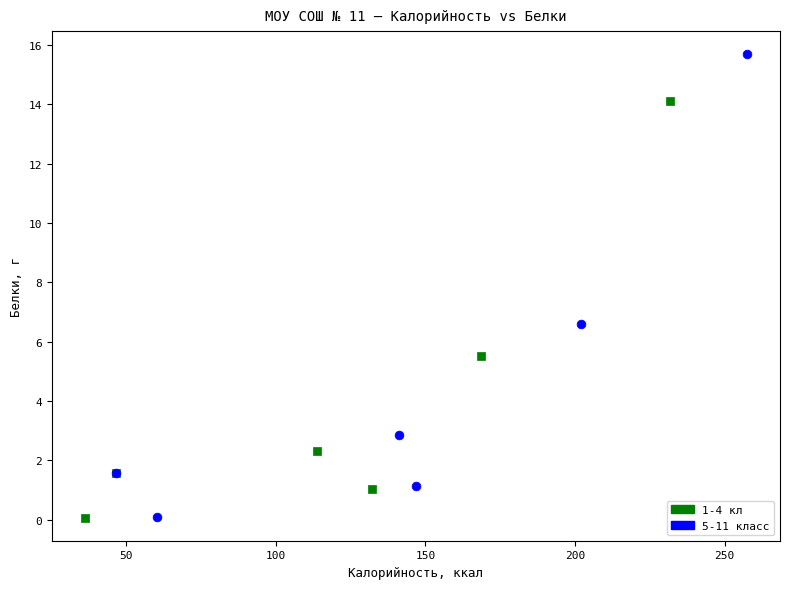

What are all the series names shown in the legend?

1-4 кл, 5-11 класс